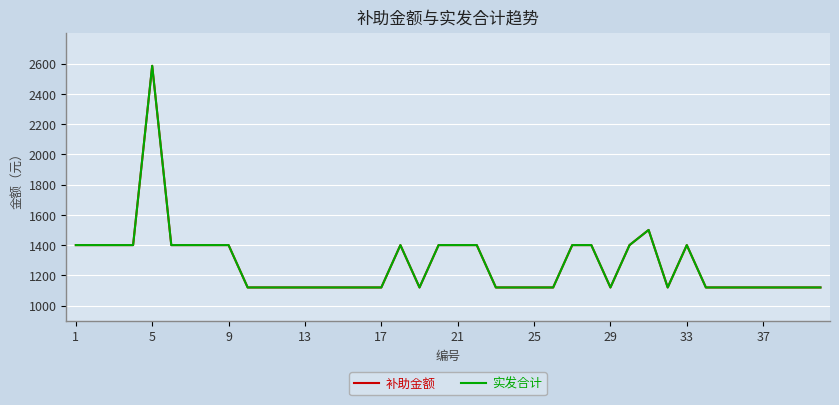

Reading left to right, extract all data points from this chart.

补助金额: 1400	1400	1400	1400	2585	1400	1400	1400	1400	1120	1120	1120	1120	1120	1120	1120	1120	1400	1120	1400	1400	1400	1120	1120	1120	1120	1400	1400	1120	1400	1500	1120	1400	1120	1120	1120	1120	1120	1120	1120
实发合计: 1400	1400	1400	1400	2585	1400	1400	1400	1400	1120	1120	1120	1120	1120	1120	1120	1120	1400	1120	1400	1400	1400	1120	1120	1120	1120	1400	1400	1120	1400	1500	1120	1400	1120	1120	1120	1120	1120	1120	1120